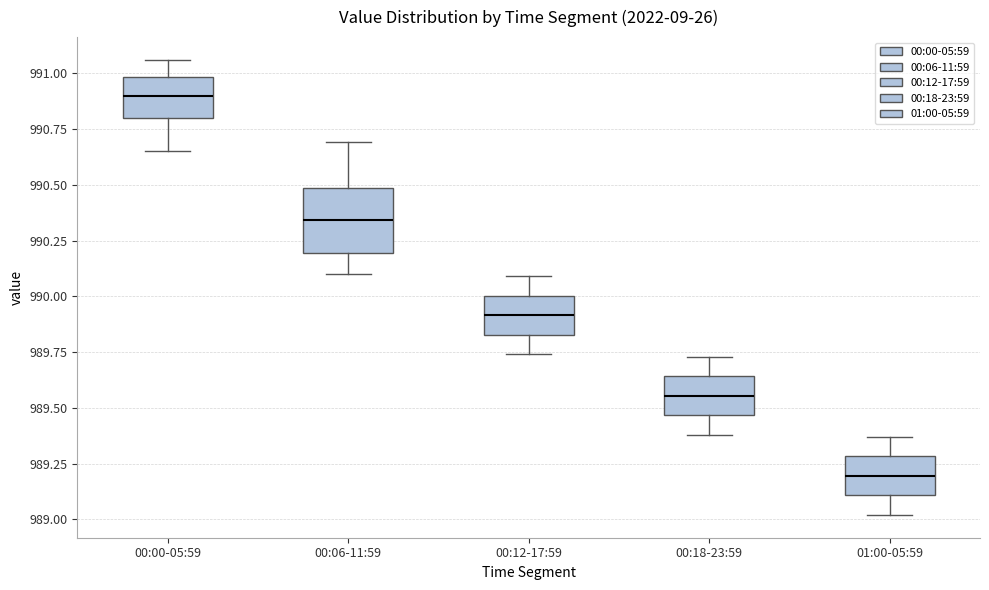

Which box's median line is the highest?

00:00-05:59